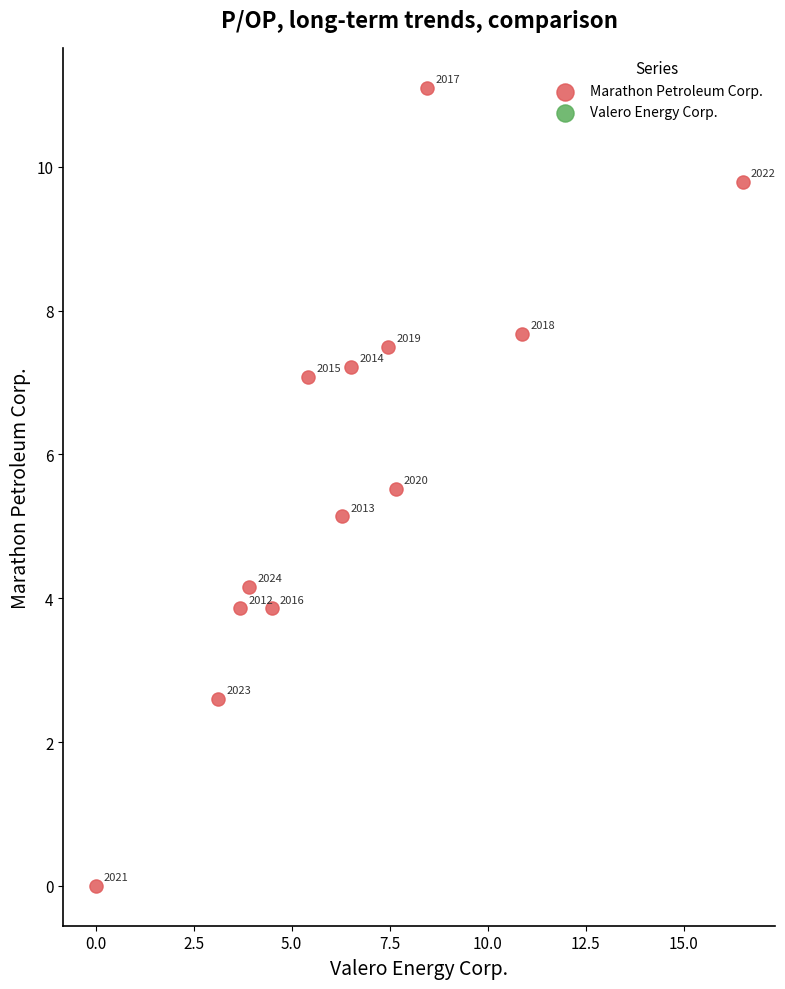

What is the range of X values (max minus min)?

16.5